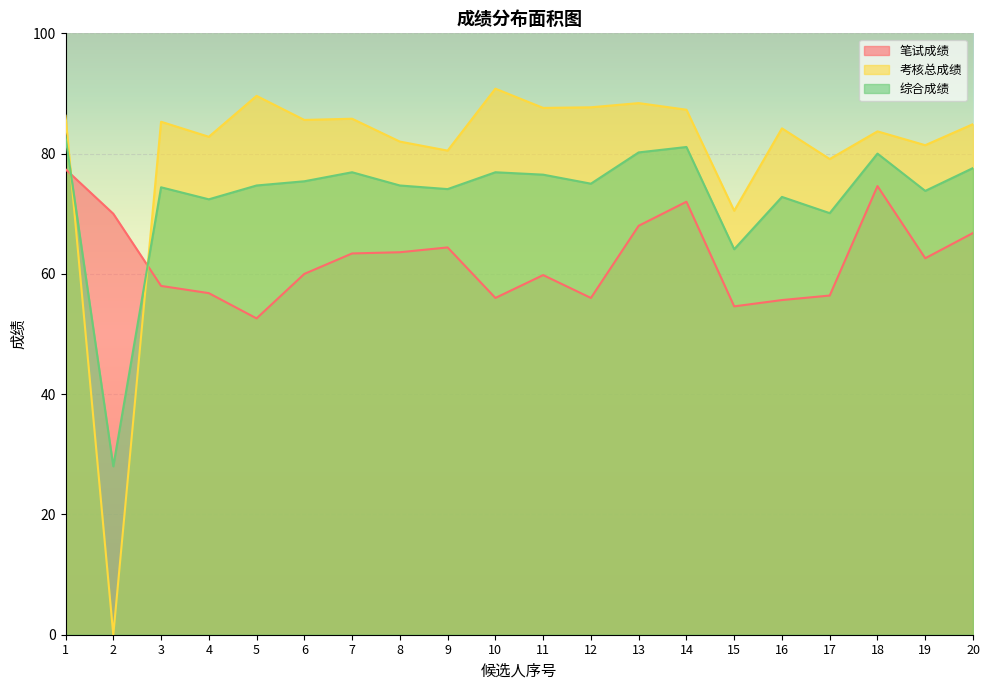

How many lines are shown in the chart?

3